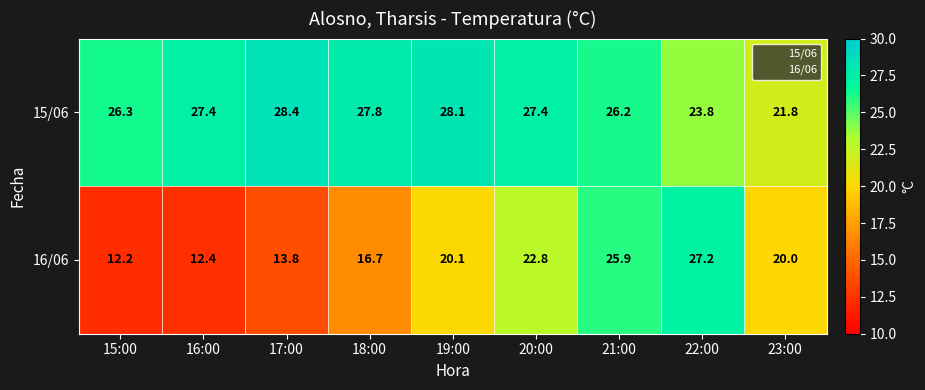

Between 18:00 and 21:00, which series saw the biggest shift?

16/06